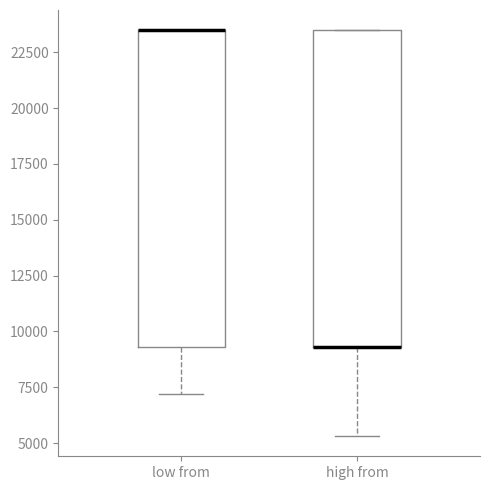

Where does the lower whisker of the box for high from end on the y-axis? The values are not printed on the chart, so give them approximately, as read against the axis.

5500